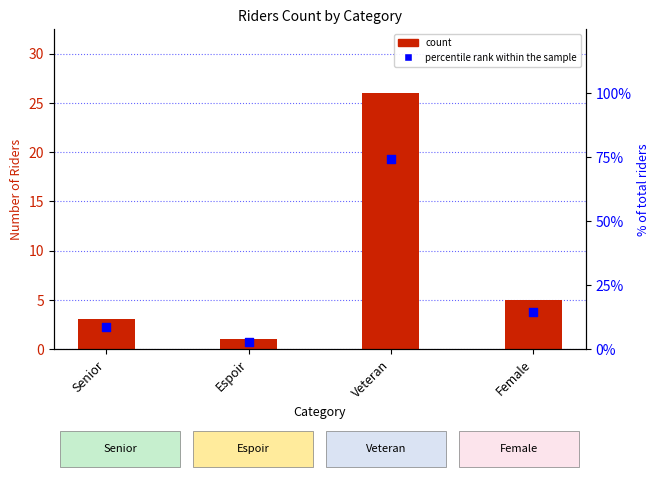

Which series has the largest total across all categories?

percentile rank within the sample